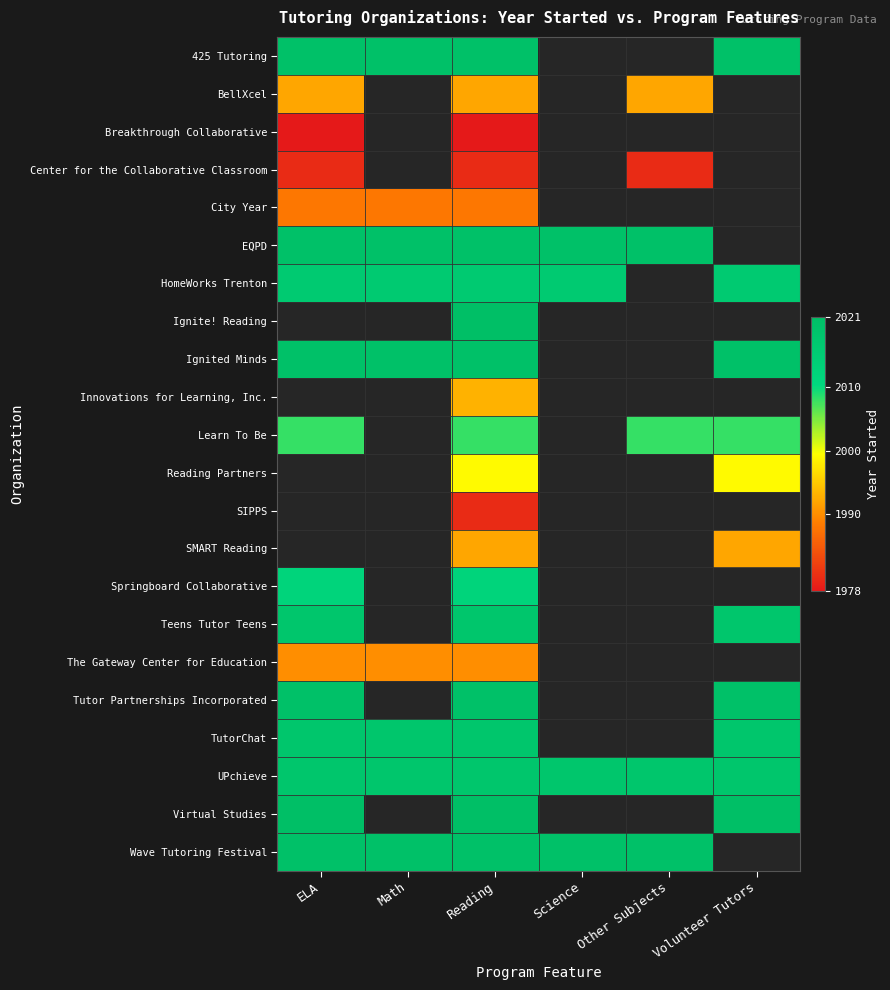

How many values in EQPD are above zero?

5